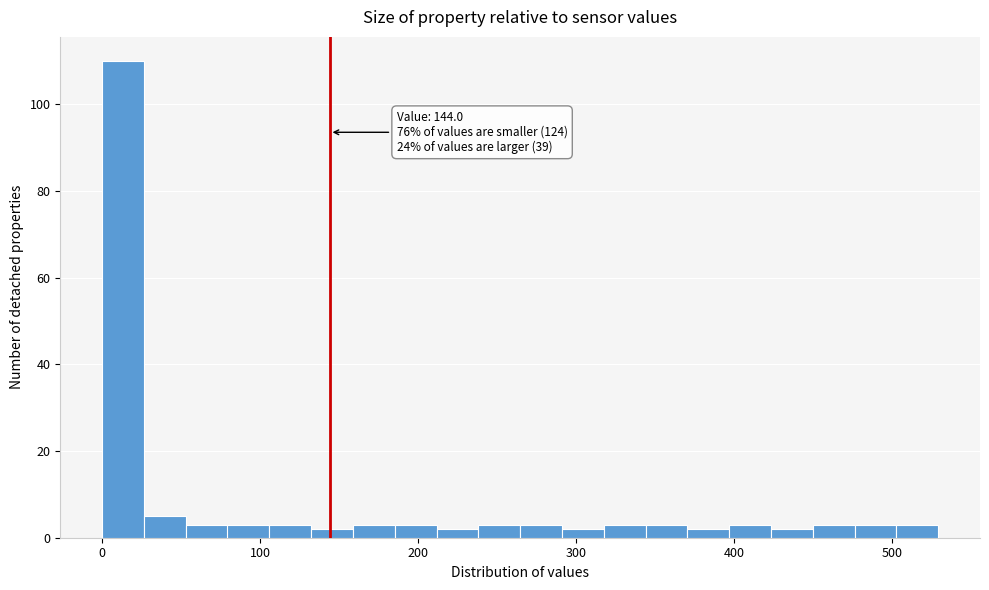

Around what value on the x-axis is the tallest bar? Give the approximate position of its centre, as read against the axis.

10